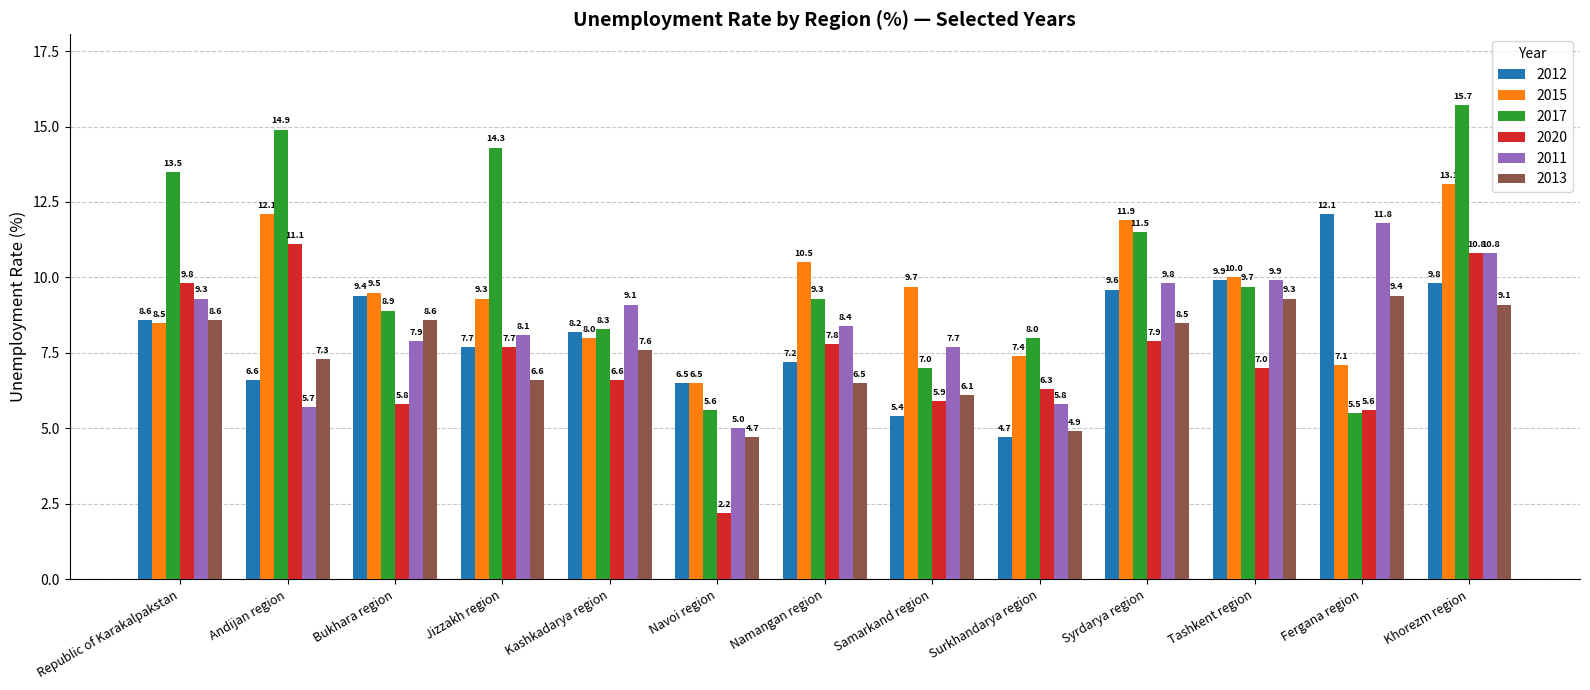

At which label does 2013 first exceed 7?

Republic of Karakalpakstan